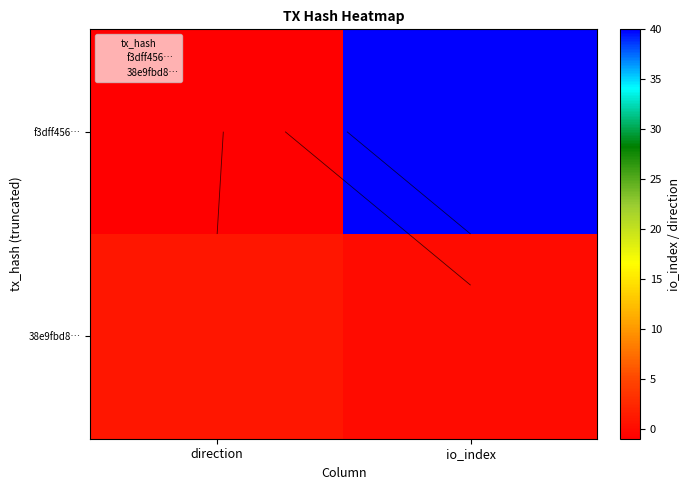

Where is f3dff456… nearest to the value 19?

direction